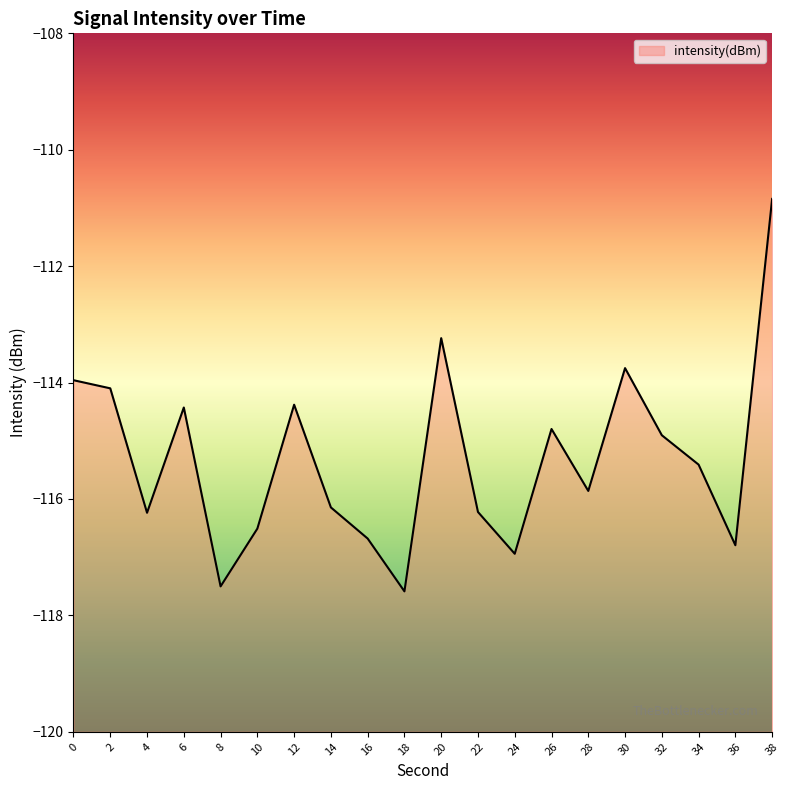

True or false: the data shows -48.7 at 22.

False